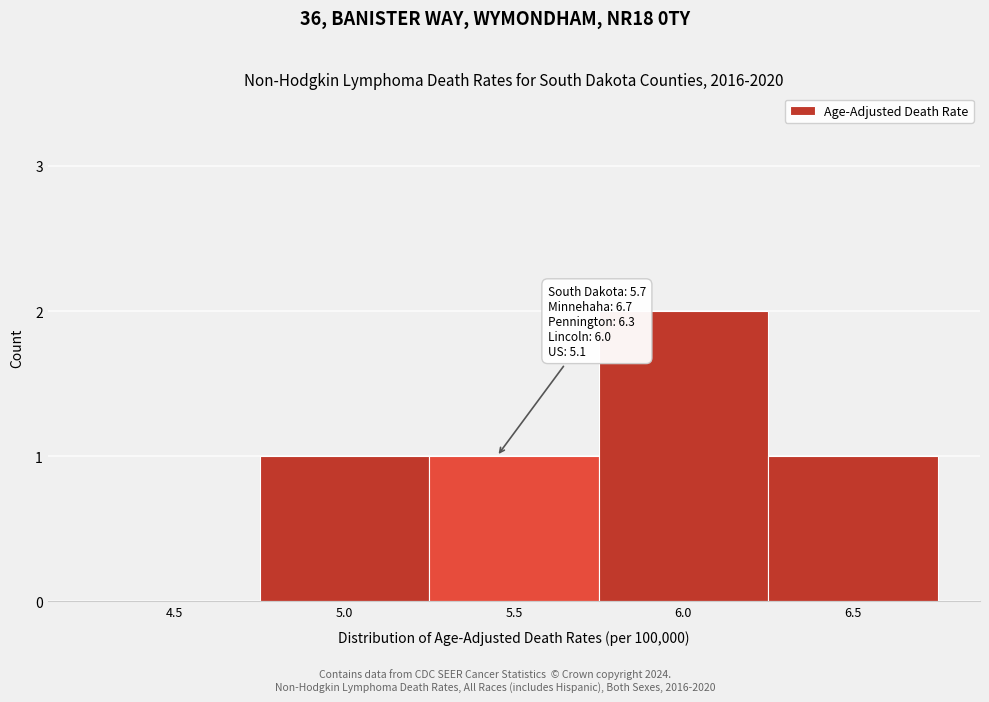

Reading right to left, transcribe all the data shown in this chart.

6.5=1	6.0=2	5.5=1	5.0=1	4.5=0